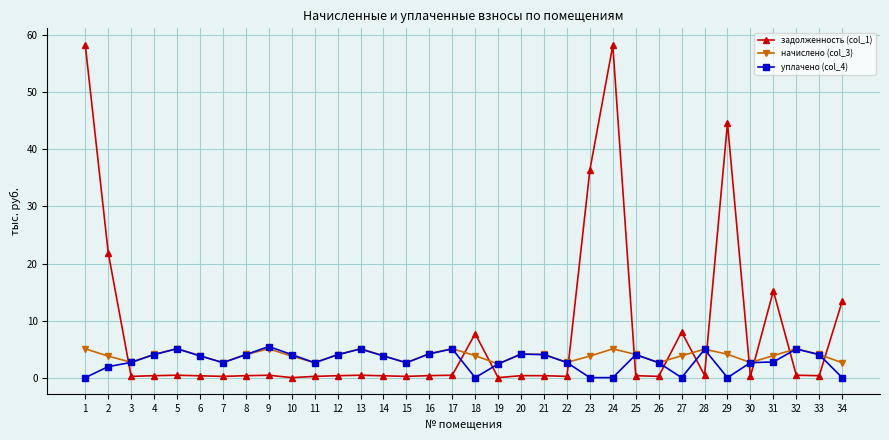

At how many categories does at least one series exceed 32?

4